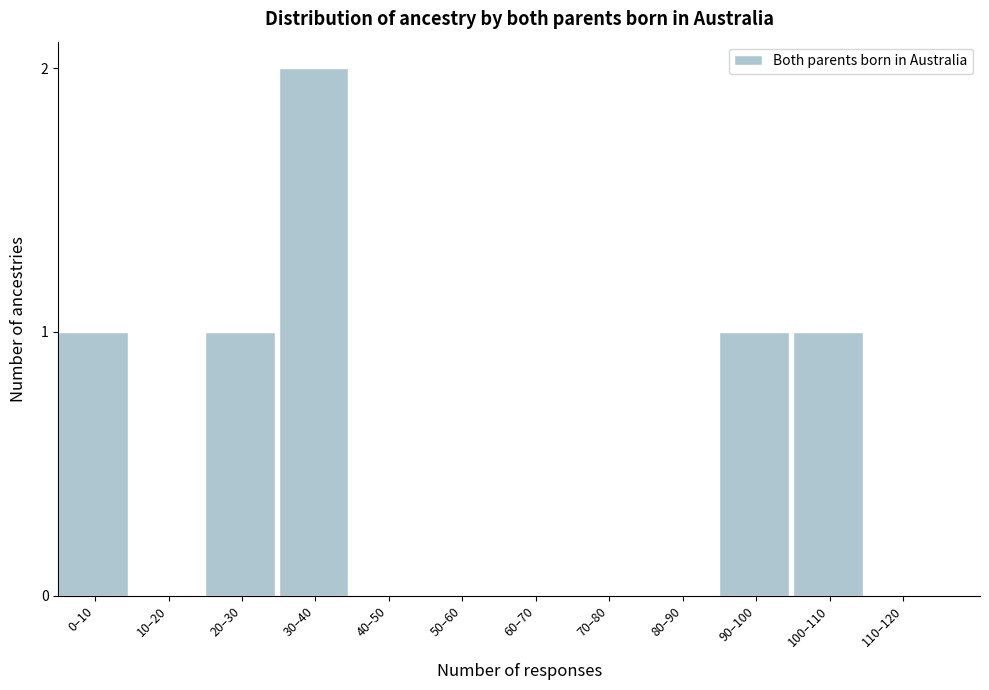

Reading left to right, transcribe all the data shown in this chart.

0–10=1	10–20=0	20–30=1	30–40=2	40–50=0	50–60=0	60–70=0	70–80=0	80–90=0	90–100=1	100–110=1	110–120=0